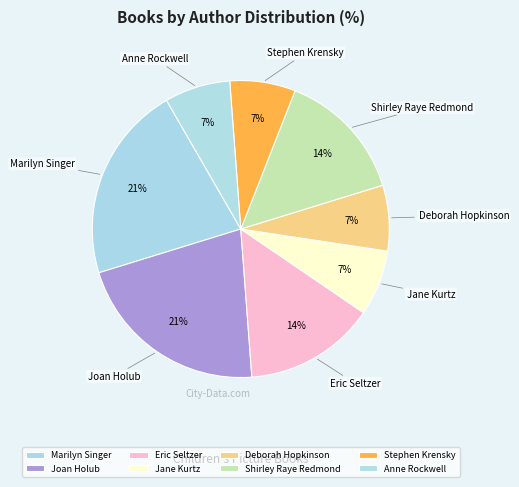

Is the sum of Joan Holub and Deborah Hopkinson greater than half?

No